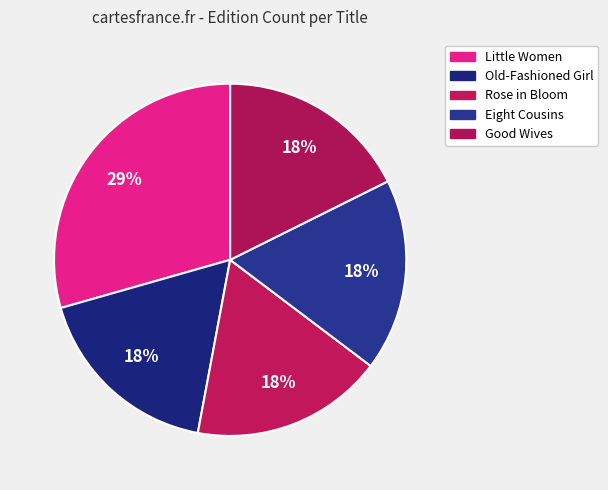

What percentage do Eight Cousins and Little Women together represent?

47.1%